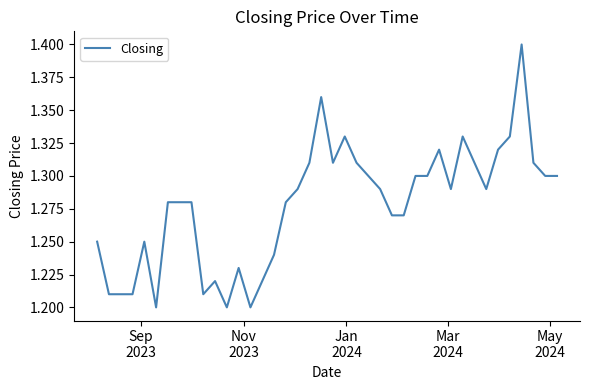

What is the sum of all values?

51.1